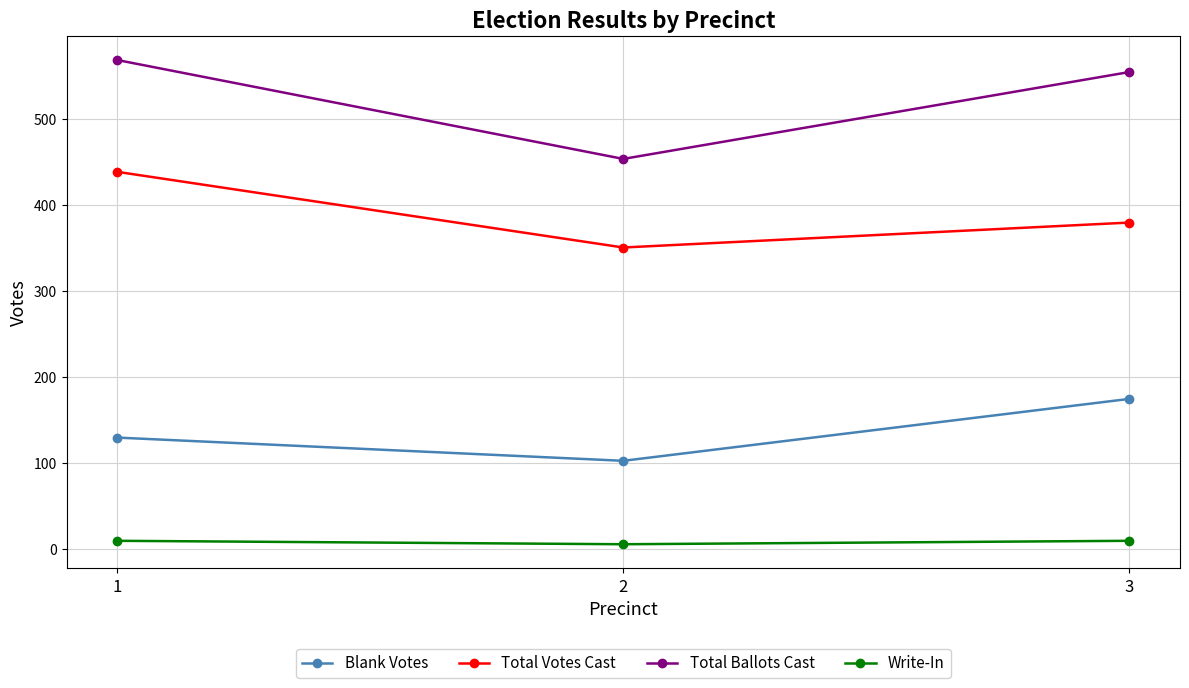

What is the maximum value shown in the chart?

569